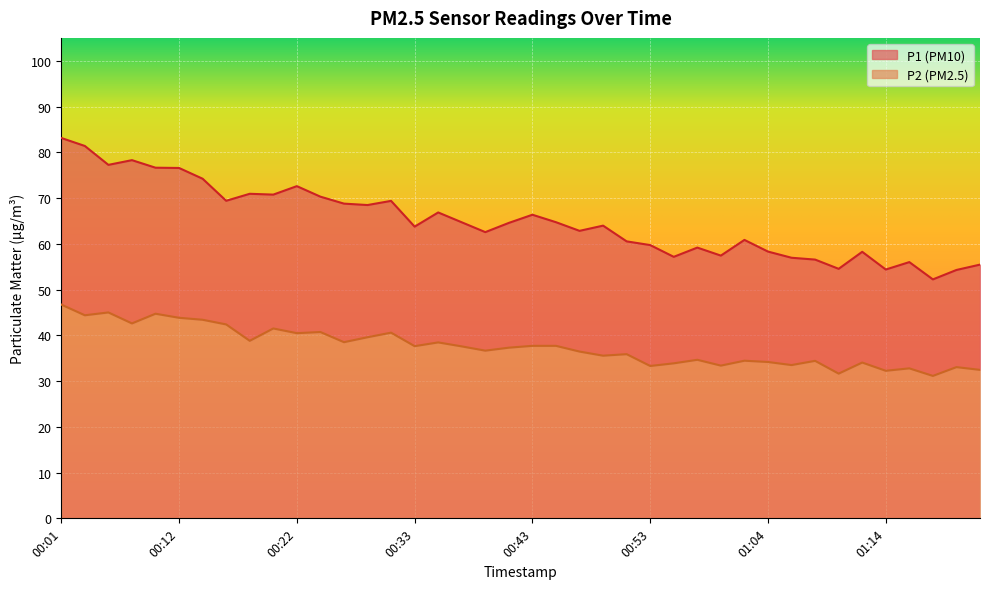

At which category does P1 reach its first local peak?

00:08